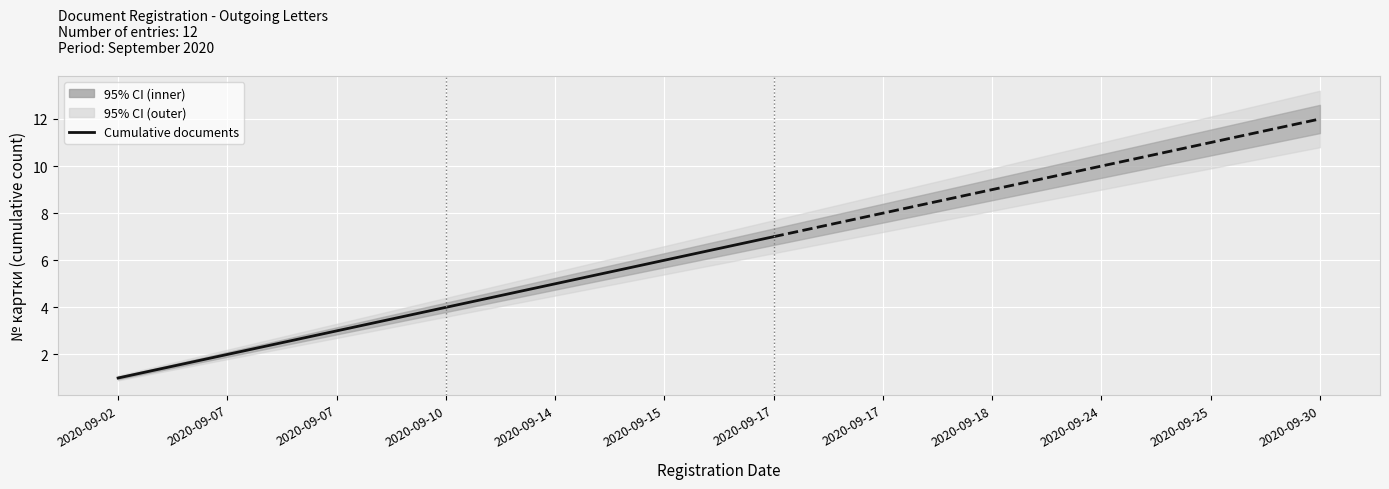

What is the change in value from 2020-09-07 to 2020-09-07?

+1